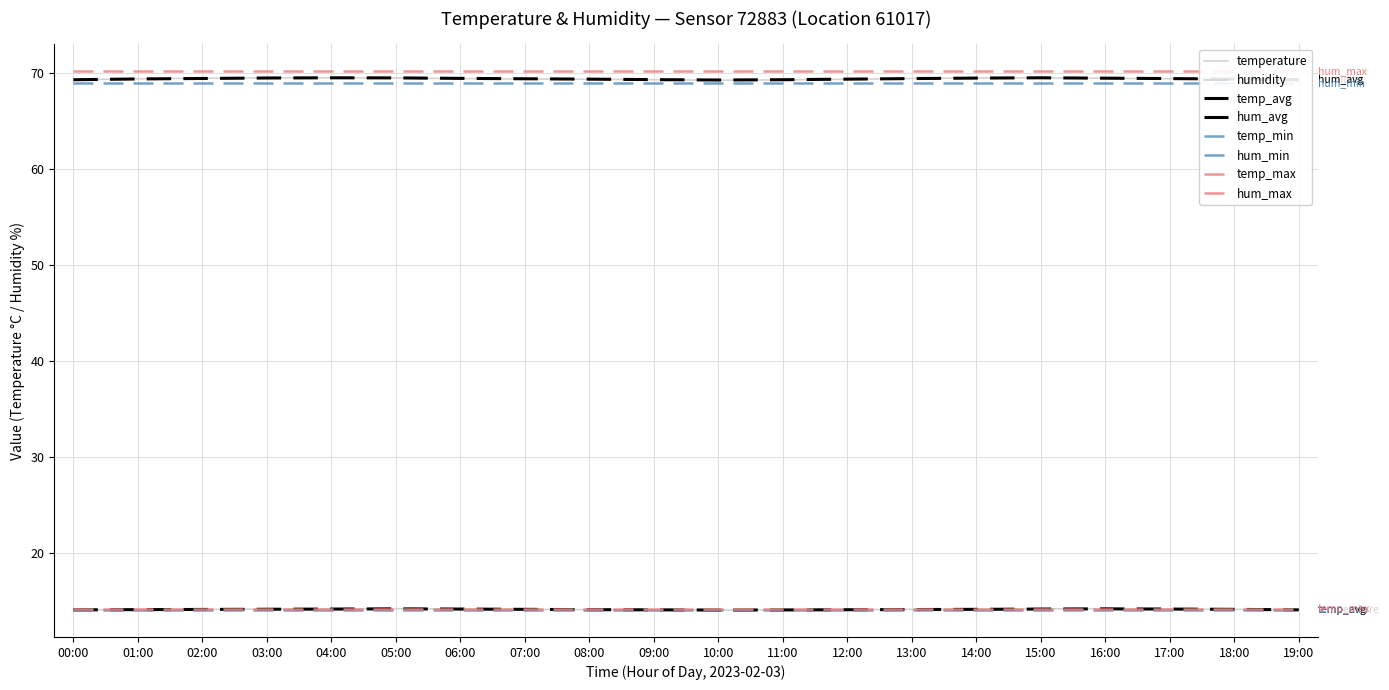

Between 04:00 and 09:00, which series saw the biggest shift?

humidity